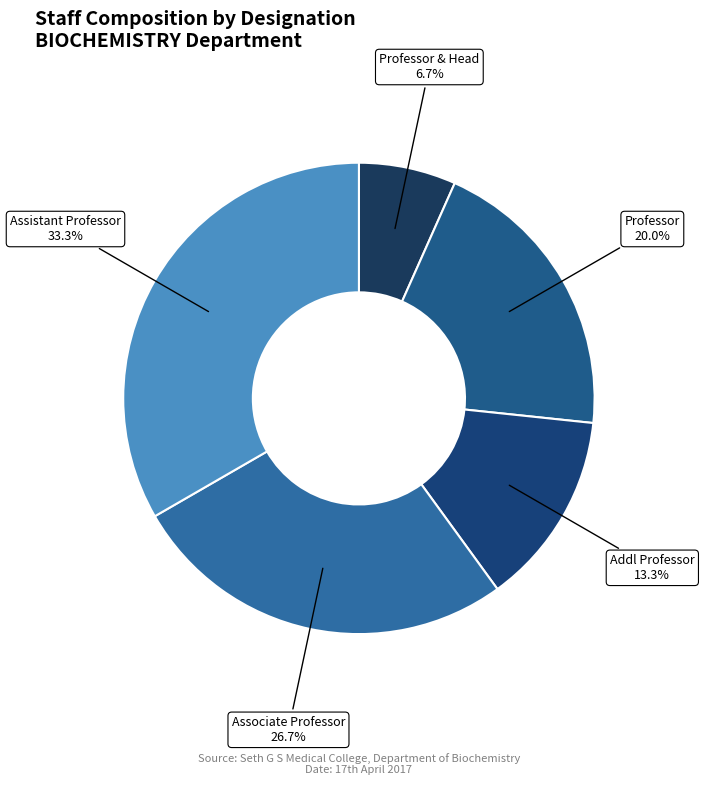

Which slice is the largest?

Assistant Professor